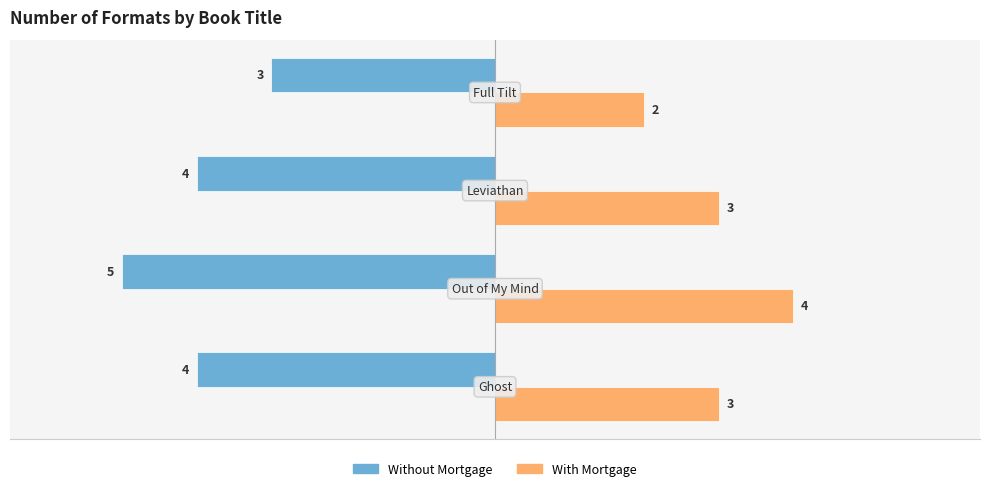

Count the Without Mortgage values in the range -4 to -3.

3